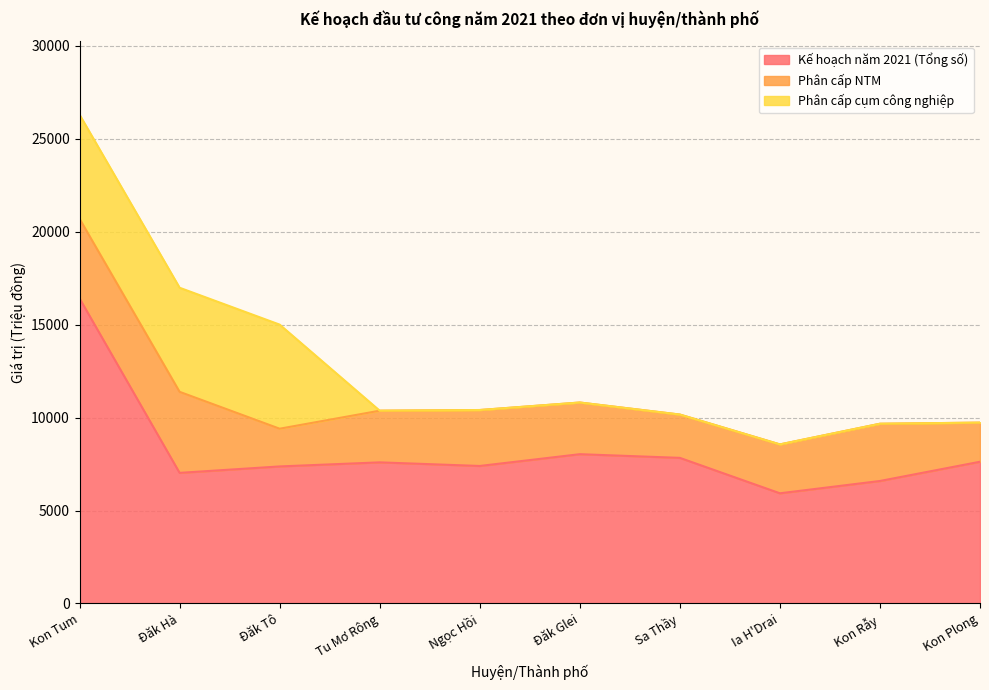

True or false: Phân cấp cụm công nghiệp and Kế hoạch năm 2021 (Tổng số) intersect in this chart.

False